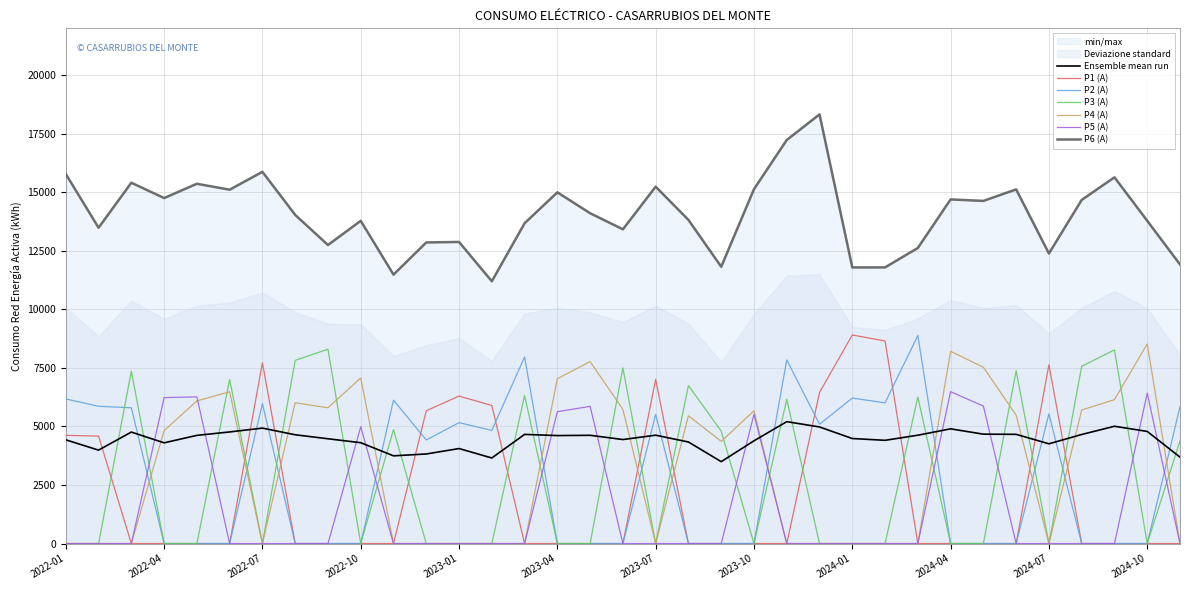

How many data points in P2 (A) are above 0?

17